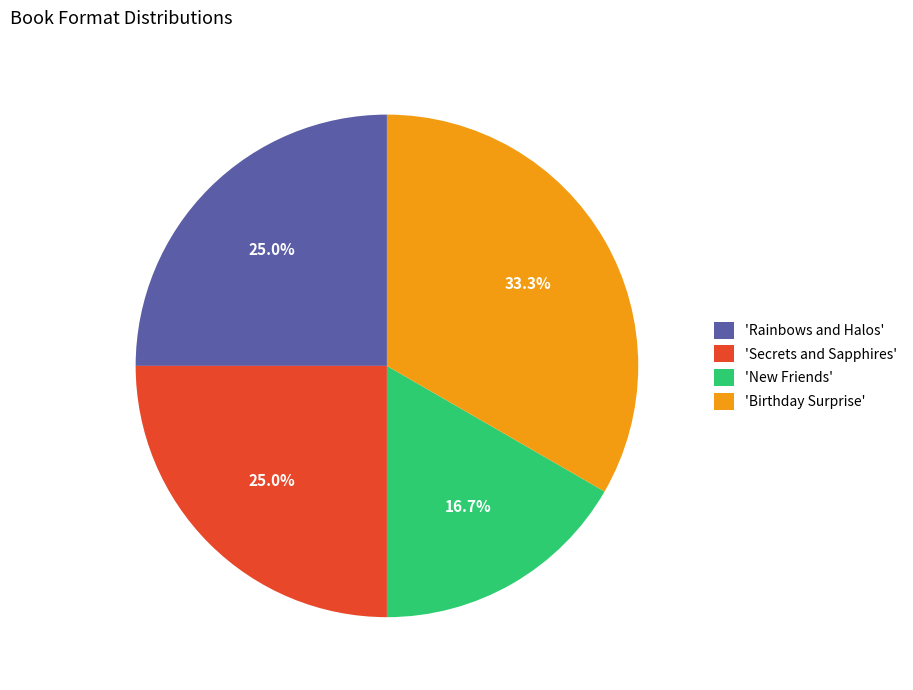

Is there any slice that represents more than half of the pie?

No